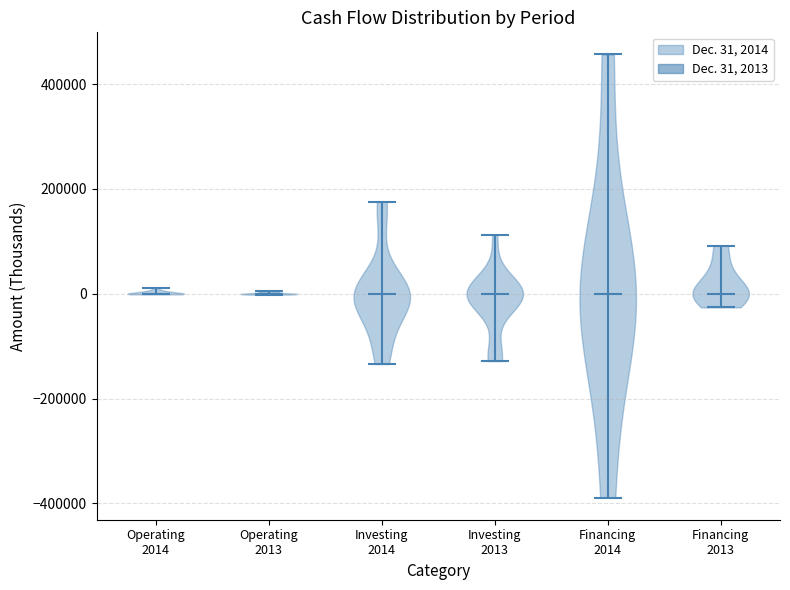

Reading left to right, read every violin against the y-axis: where its median line is, and the lowest and highest points it reaches. The values are not printed on the chart, so give them approximately, as read against the axis.

Operating 2014: median line 0, lowest point 0, highest point 20000
Operating 2013: median line 0, lowest point 0, highest point 0
Investing 2014: median line 0, lowest point -140000, highest point 180000
Investing 2013: median line 0, lowest point -120000, highest point 120000
Financing 2014: median line 0, lowest point -380000, highest point 460000
Financing 2013: median line 0, lowest point -20000, highest point 100000